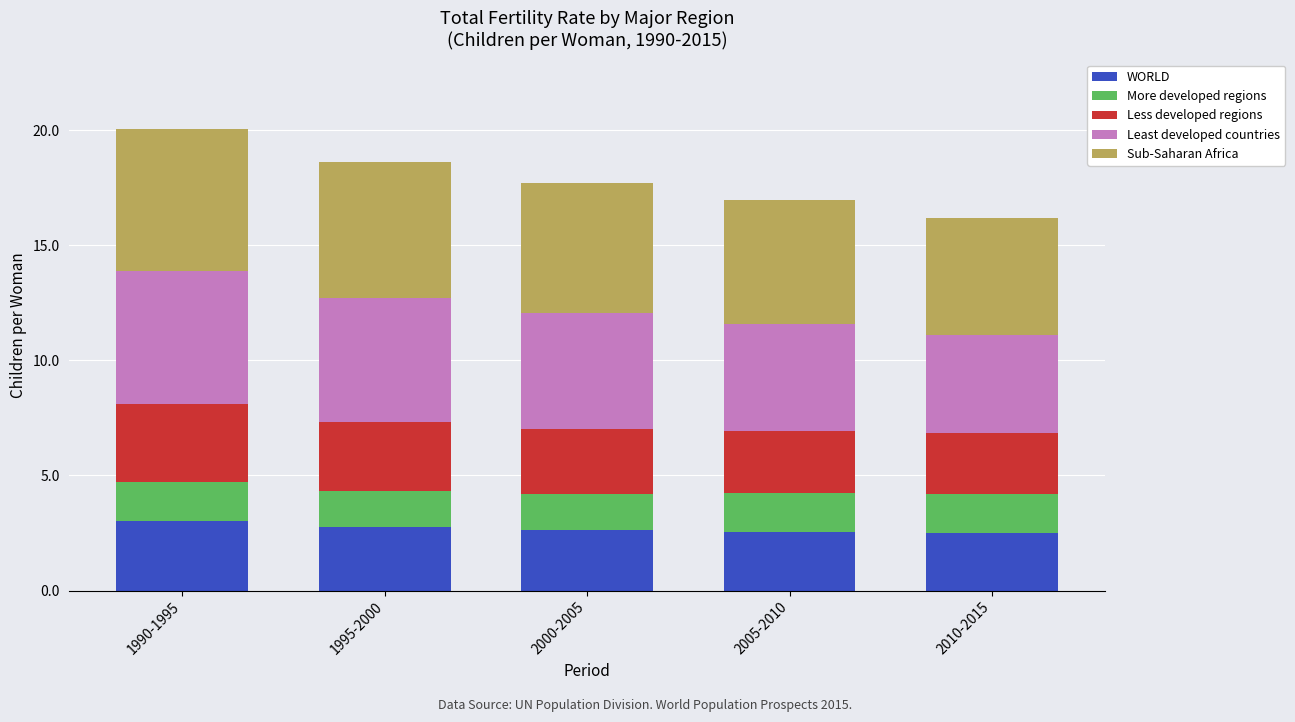

Count the number of categories in the chart.

5